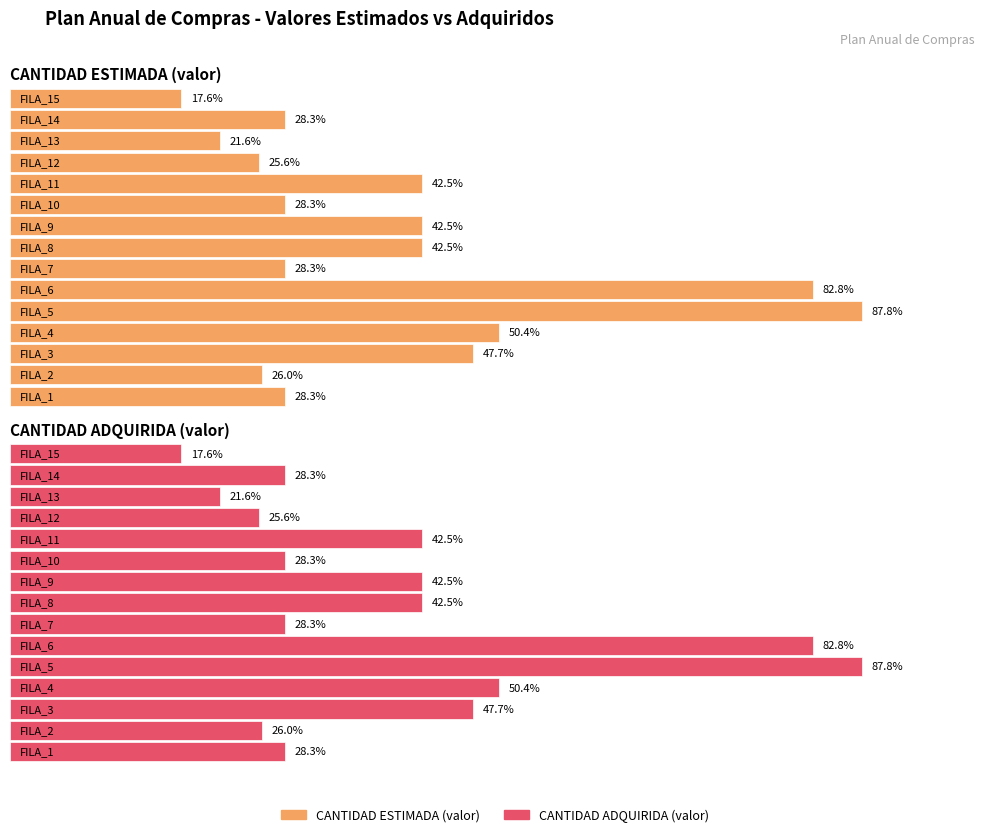

How many data points in CANTIDAD ADQUIRIDA (valor) are above 28?

11